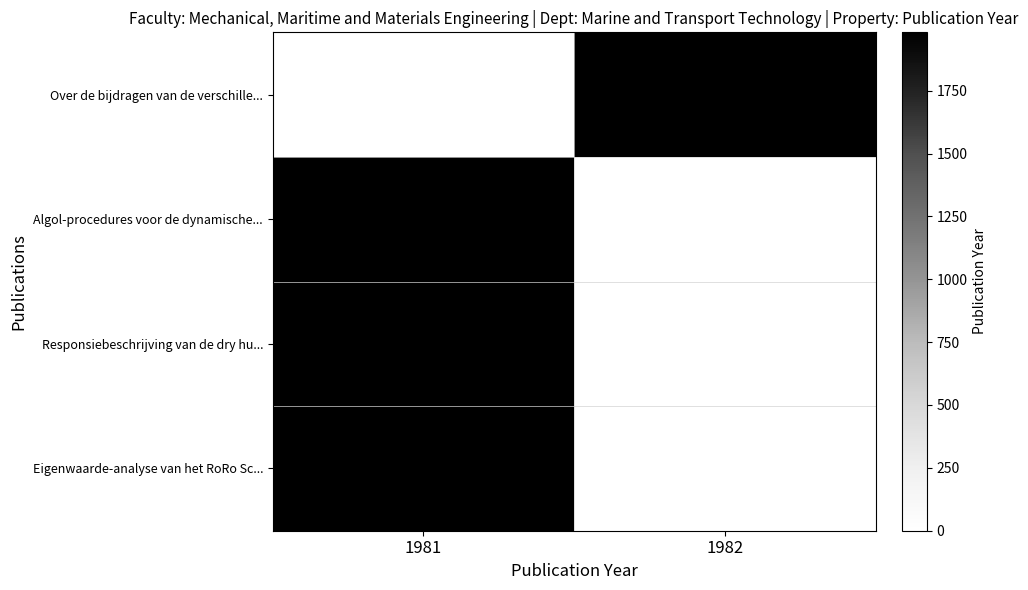

List the series in order of their peak value, highest first.

Over de bijdragen van de verschille..., Algol-procedures voor de dynamische..., Responsiebeschrijving van de dry hu..., Eigenwaarde-analyse van het RoRo Sc...